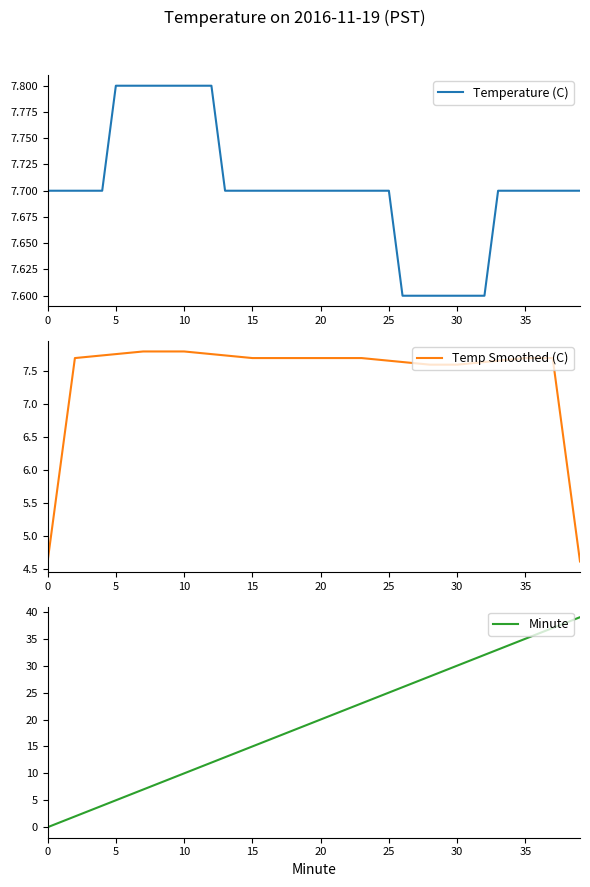

Reading left to right, what are all the values shown in this chart?

Temperature (C): 7.7	7.7	7.7	7.7	7.7	7.8	7.8	7.8	7.8	7.8	7.8	7.8	7.8	7.7	7.7	7.7	7.7	7.7	7.7	7.7	7.7	7.7	7.7	7.7	7.7	7.7	7.6	7.6	7.6	7.6	7.6	7.6	7.6	7.7	7.7	7.7	7.7	7.7	7.7	7.7
Temp Smoothed (C): 4.6	6.2	7.7	7.7	7.7	7.8	7.8	7.8	7.8	7.8	7.8	7.8	7.8	7.7	7.7	7.7	7.7	7.7	7.7	7.7	7.7	7.7	7.7	7.7	7.7	7.7	7.6	7.6	7.6	7.6	7.6	7.6	7.6	7.7	7.7	7.7	7.7	7.7	6.2	4.6
Minute: 0.0	1.0	2.0	3.0	4.0	5.0	6.0	7.0	8.0	9.0	10.0	11.0	12.0	13.0	14.0	15.0	16.0	17.0	18.0	19.0	20.0	21.0	22.0	23.0	24.0	25.0	26.0	27.0	28.0	29.0	30.0	31.0	32.0	33.0	34.0	35.0	36.0	37.0	38.0	39.0